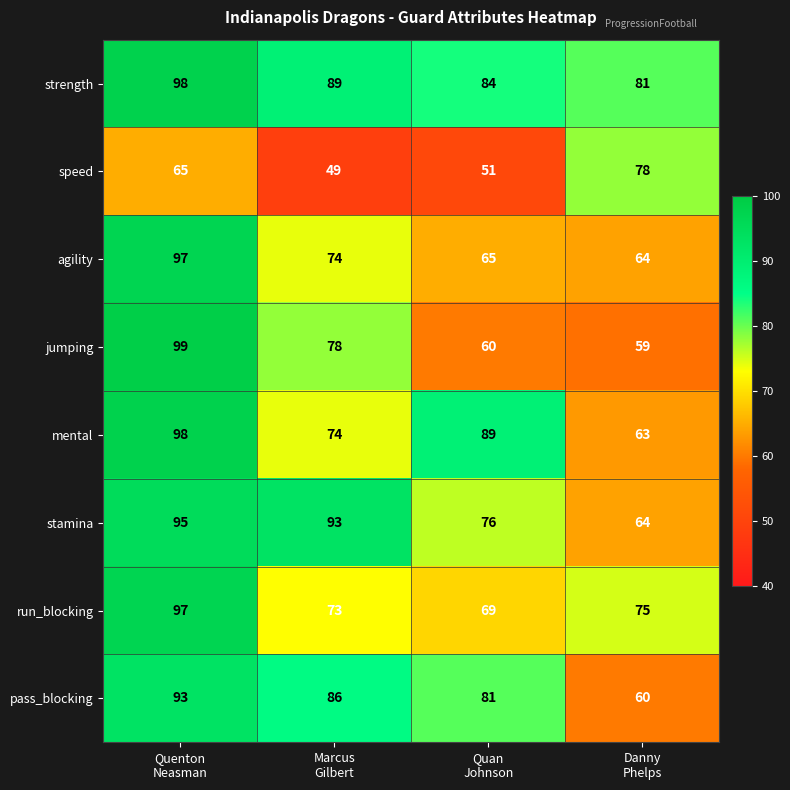

At how many categories does at least one series exceed 53?

4